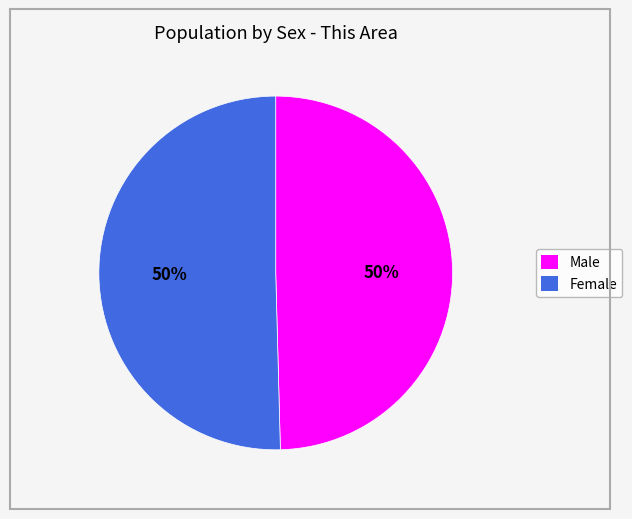

What percentage is the Male slice, to the nearest percent?

50%